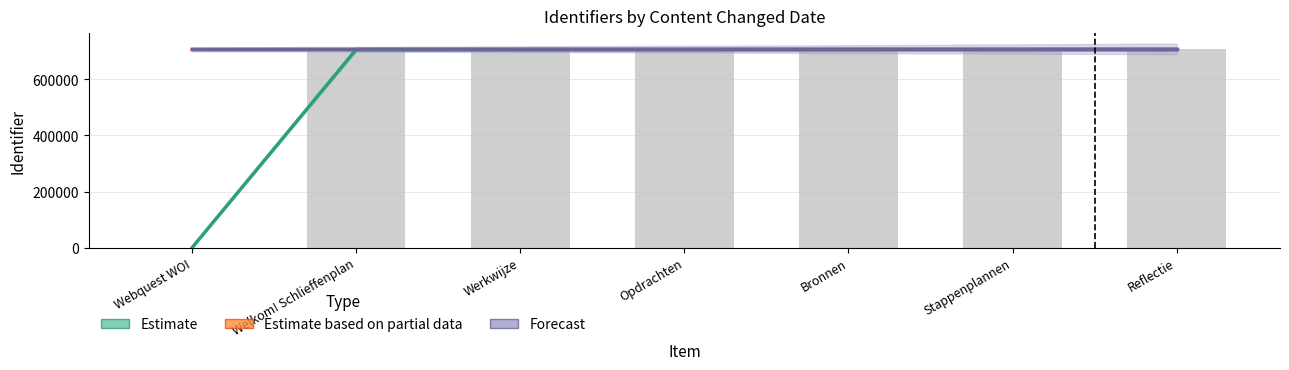

Is it true that Estimate based on partial data equals 706947 at Webquest WOI?

True